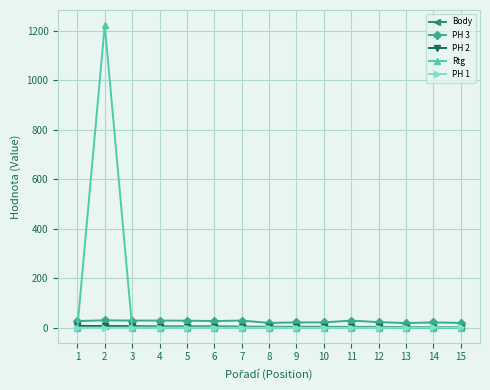

True or false: PH 2 and PH 3 intersect in this chart.

False